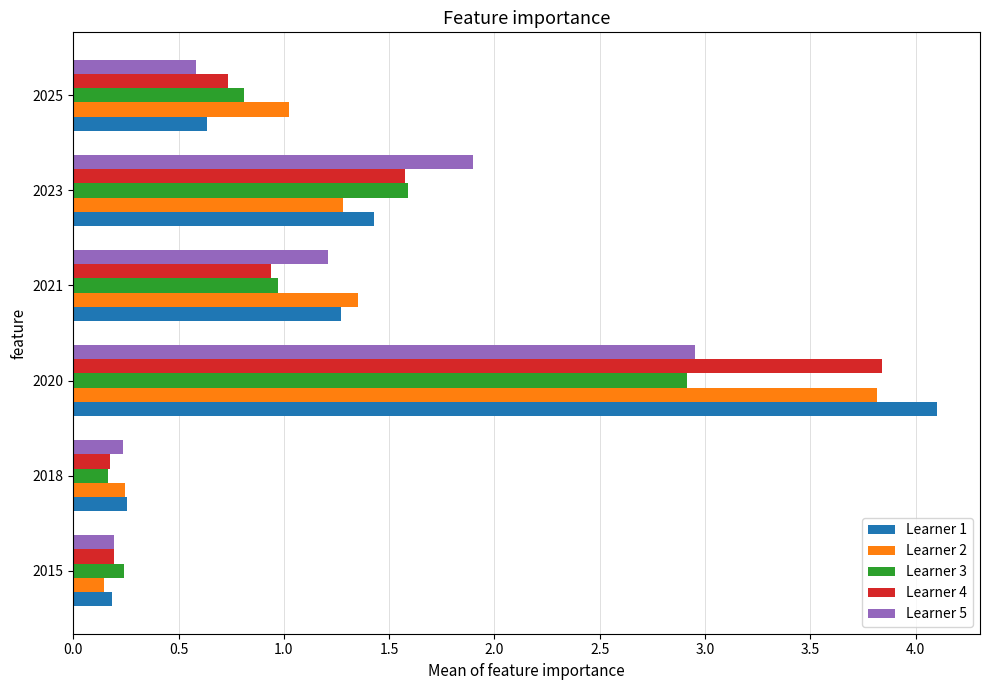

Which category has the lowest value in the Learner 3 series?

2018